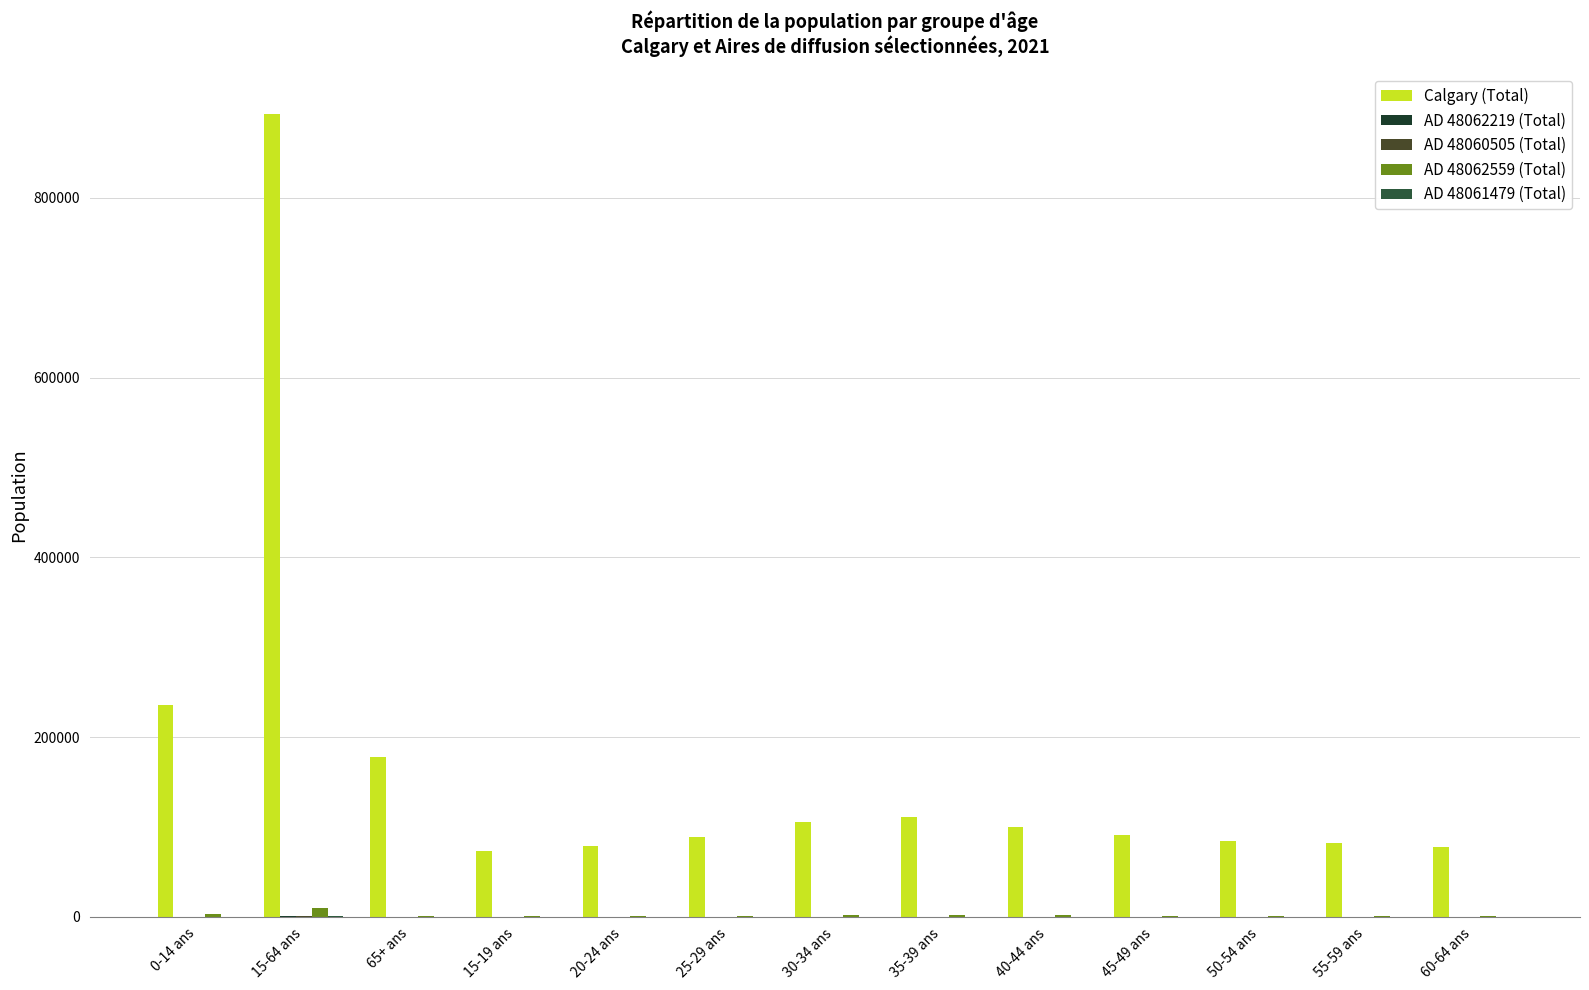

Count the number of data series in this chart.

5